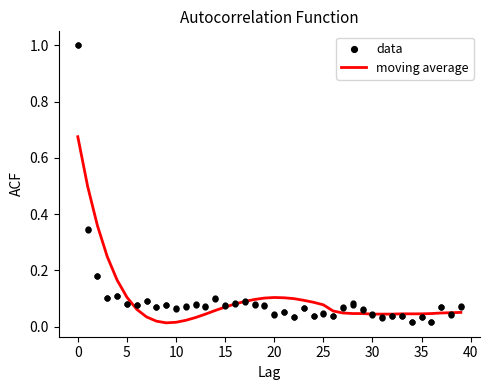

What are all the series names shown in the legend?

moving average, data